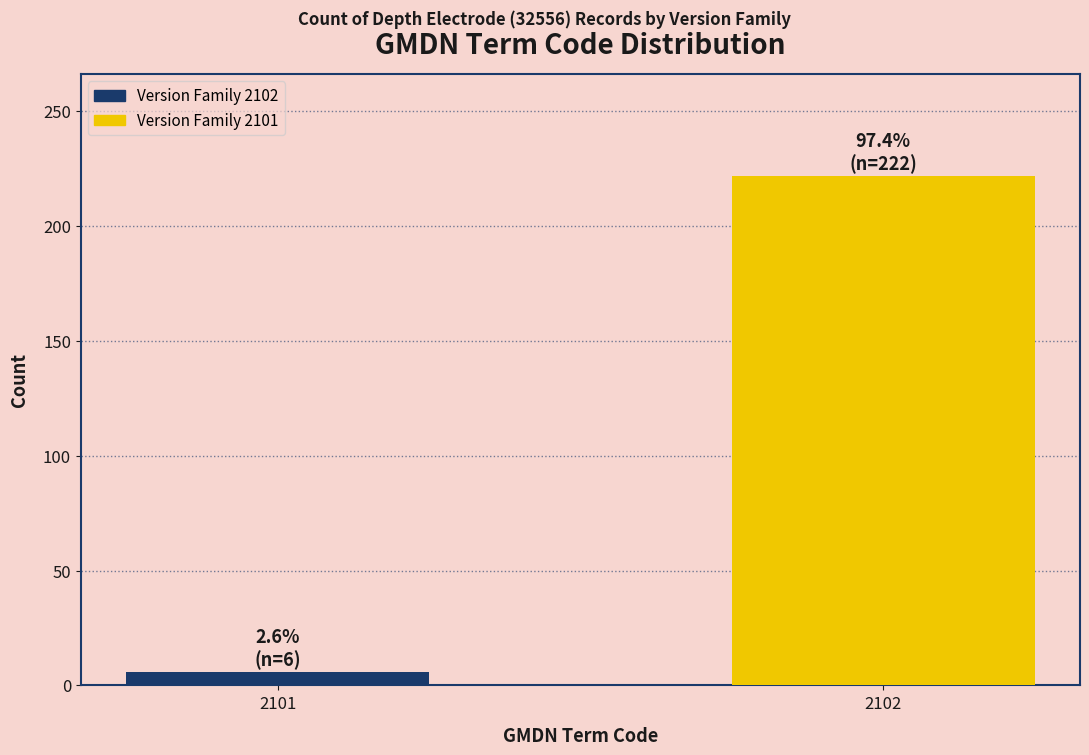

Reading left to right, list all the values displayed in this chart.

6	222